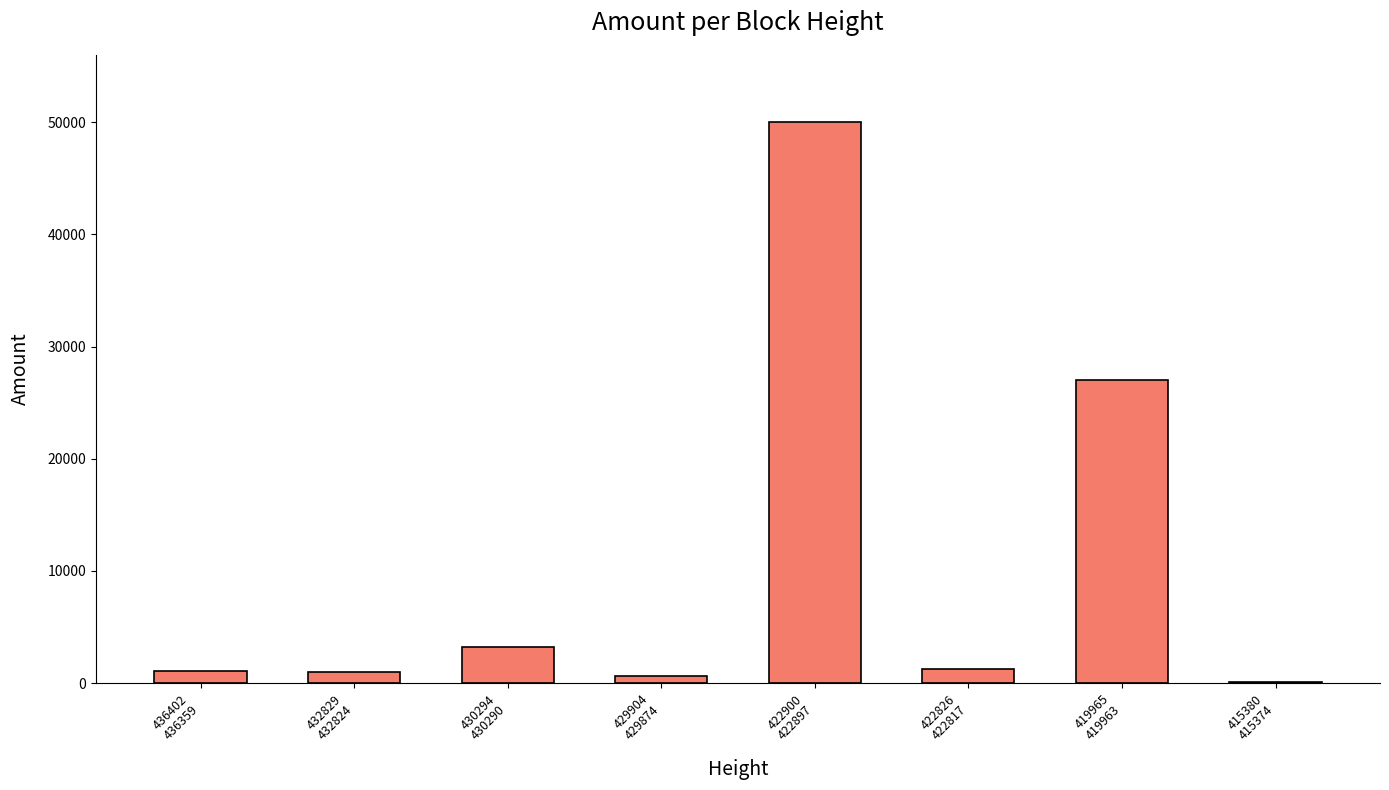

Is it true that the value at 436402
436359 is 1049.5?

True